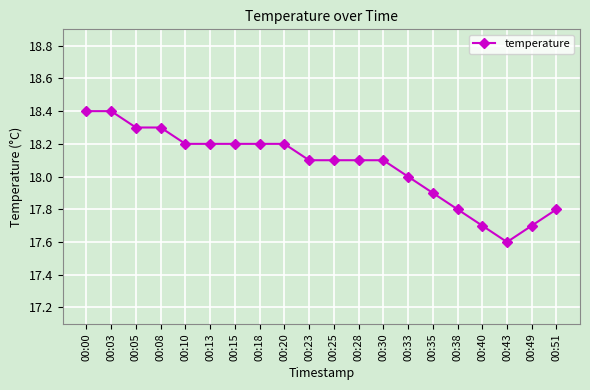

What is the minimum value shown in the chart?

17.6